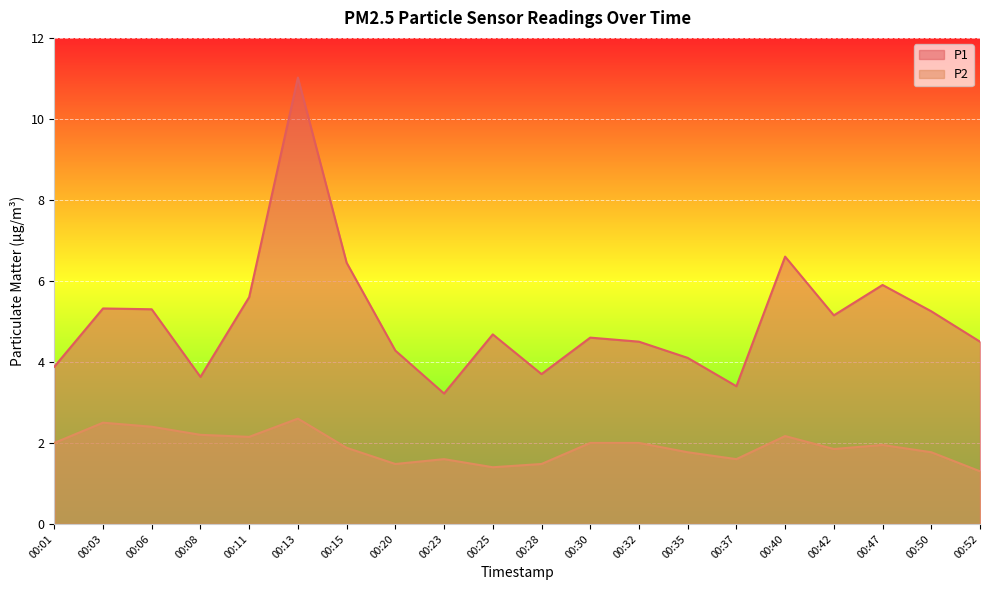

At which category does the chart reach its peak across all series?

00:13